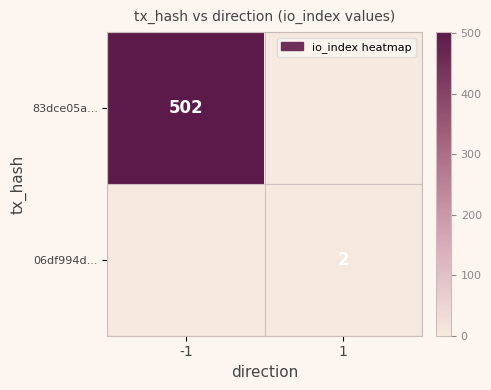

True or false: 83dce05a... has a value of 176 at -1.

False